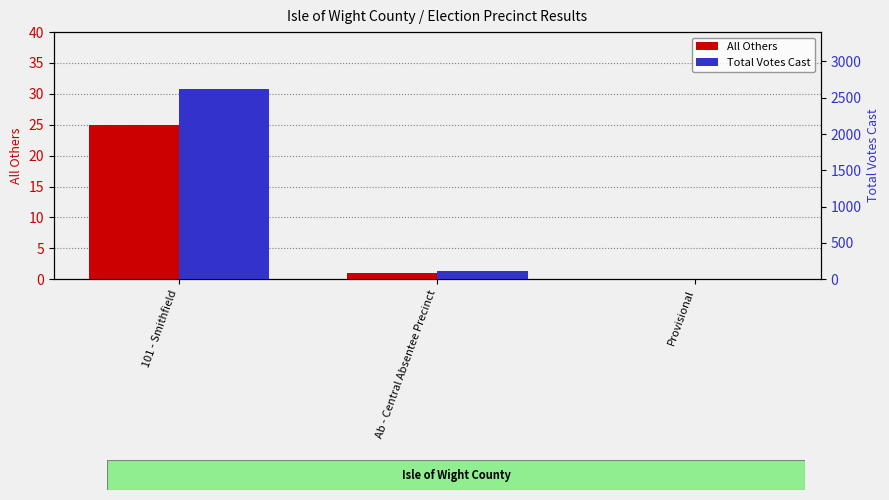

What is the label of the 2nd bar from the left?

Ab - Central Absentee Precinct